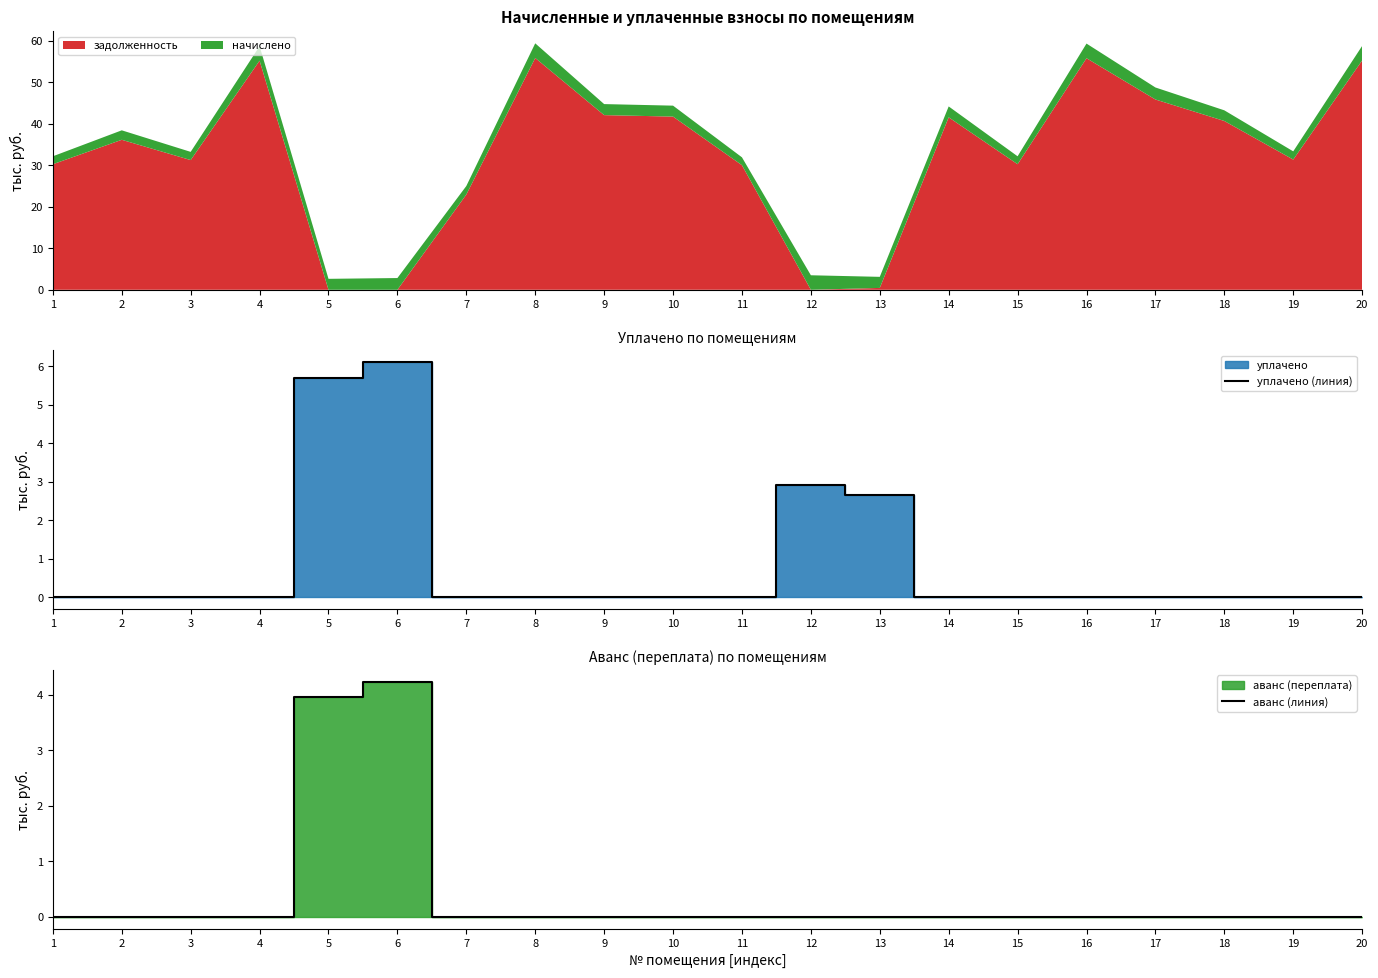

How many values in уплачено (линия) are above zero?

4